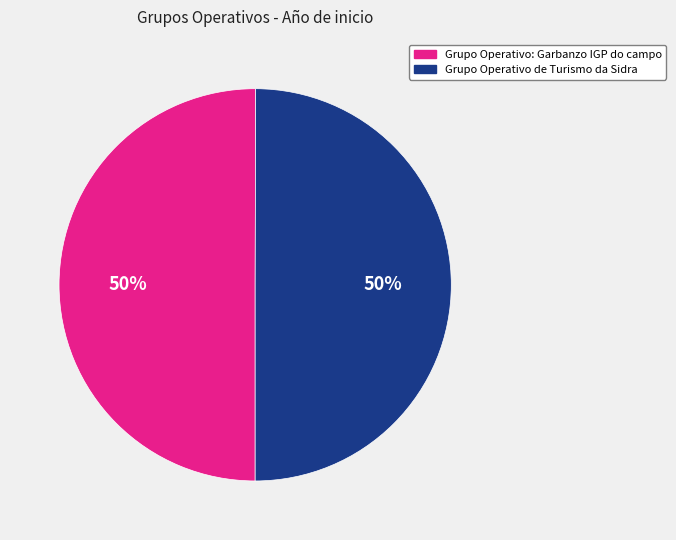

True or false: Grupo Operativo: Garbanzo IGP do campo accounts for 50% of the total.

True